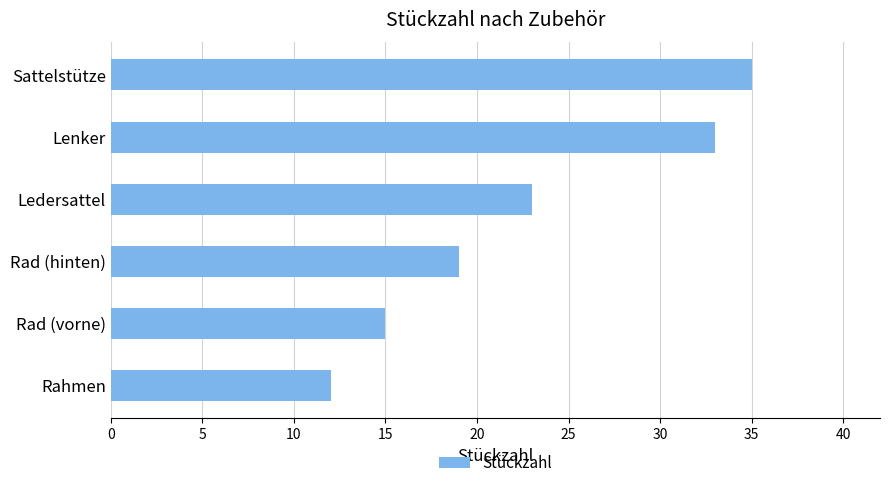

Which category has the lowest value across all series?

Rahmen